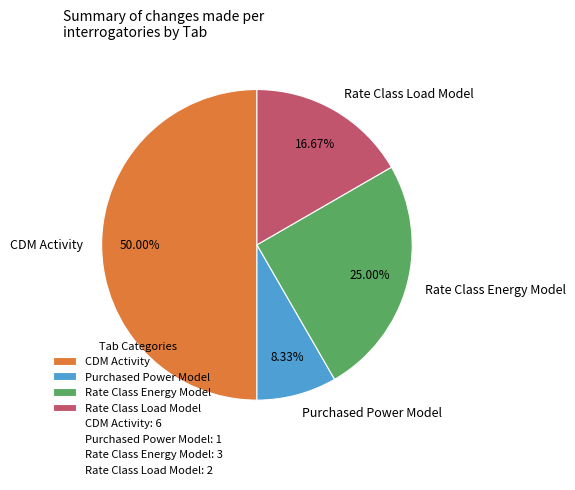

Is Purchased Power Model the majority of the pie?

No